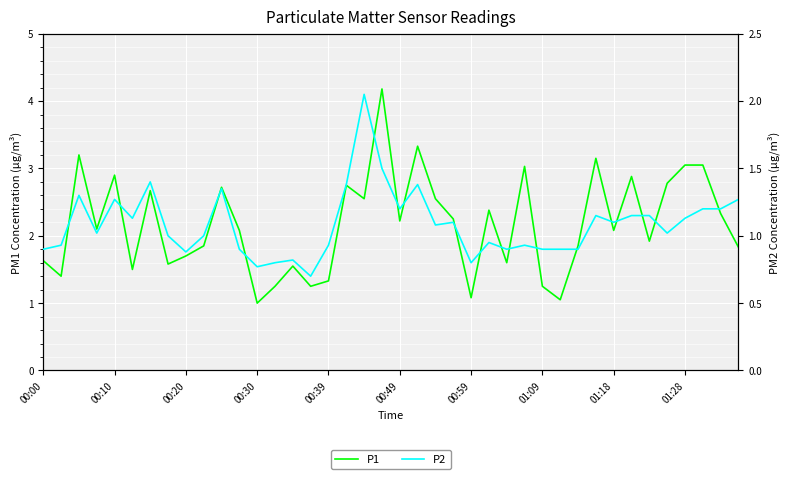

At which label does P2 reach its minimum?

15